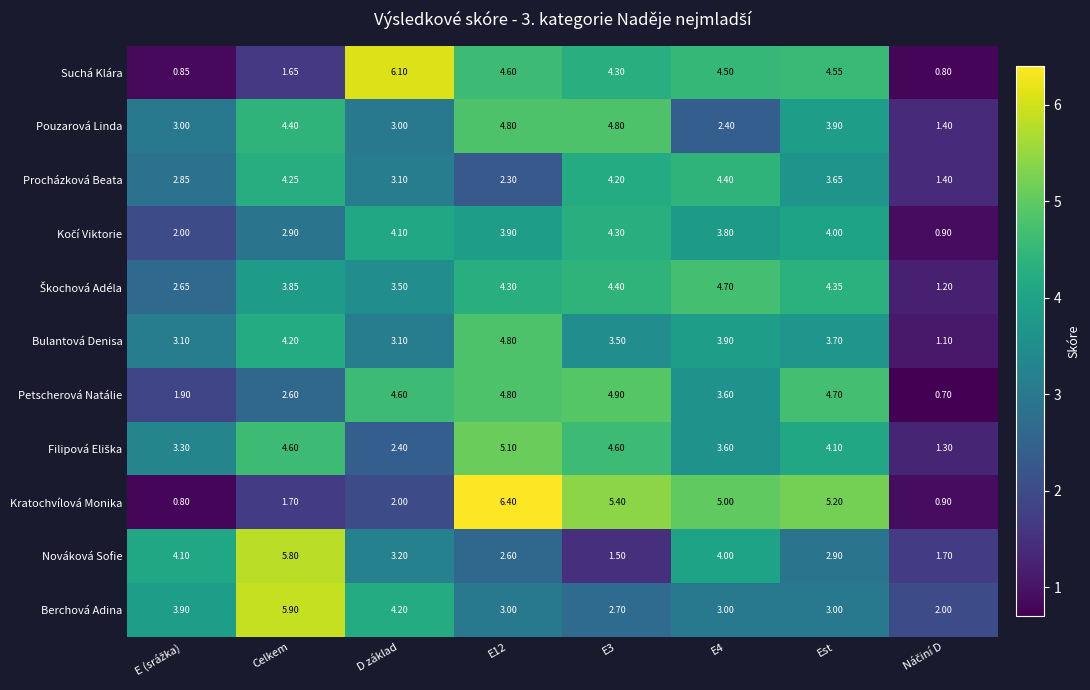

Between D základ and Est, which series saw the biggest shift?

Kratochvílová Monika